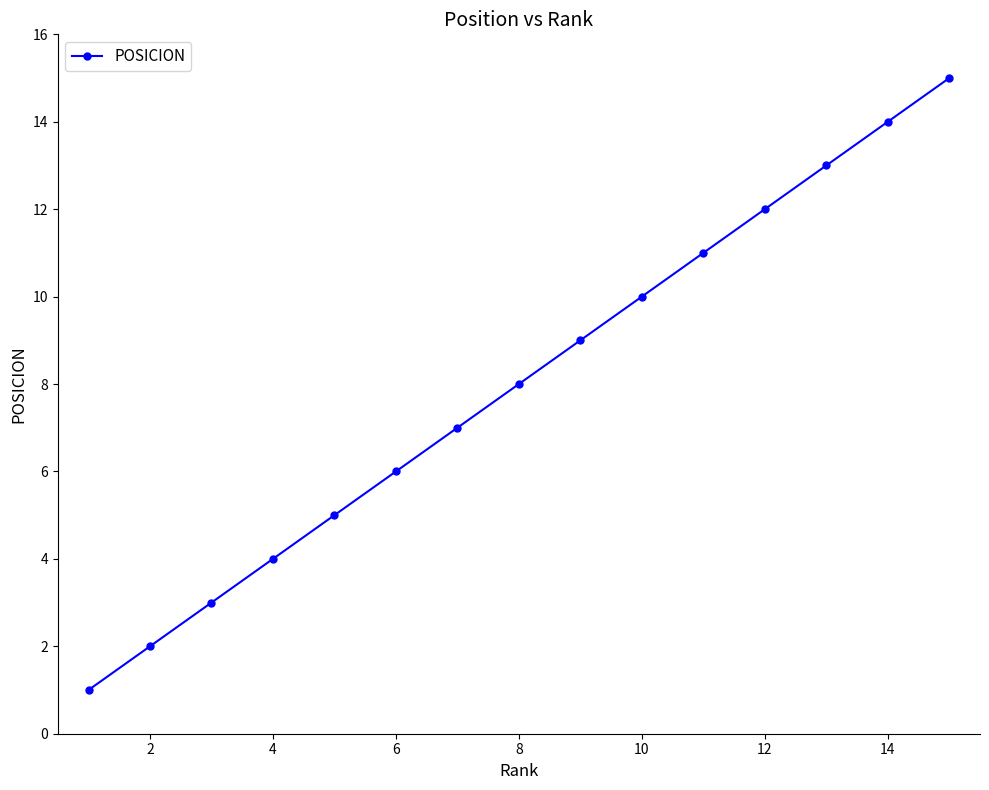

What is the smallest value displayed?

1